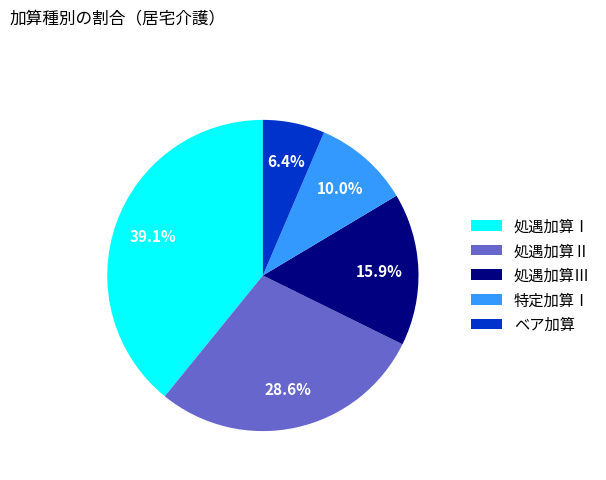

True or false: 処遇加算Ⅲ accounts for 16% of the total.

True